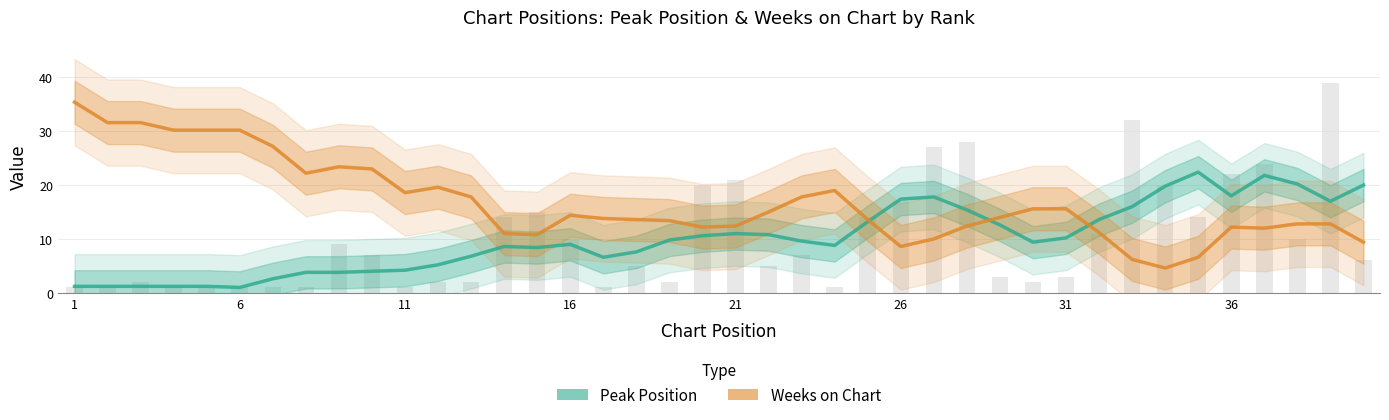

What is the highest value of the Peak Position series?

22.4